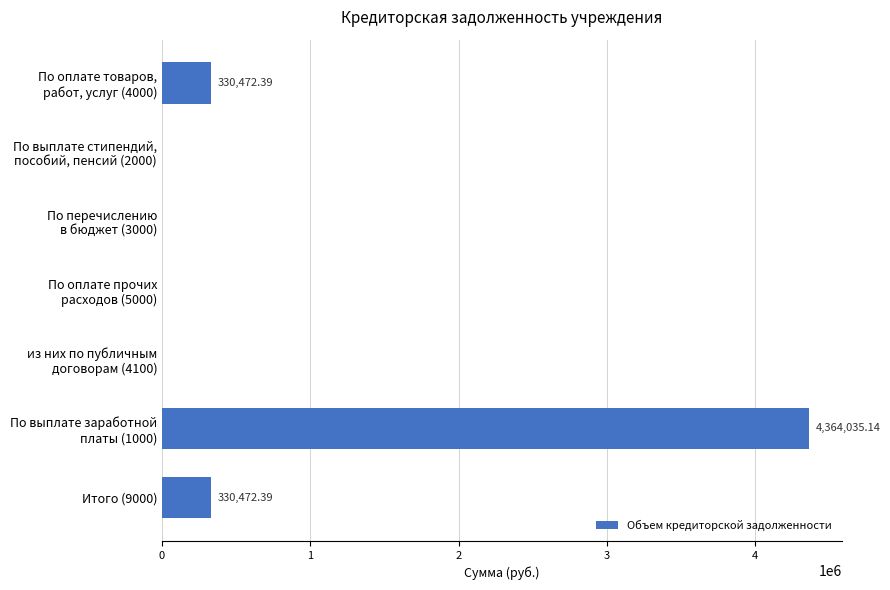

Rank the categories by value from highest to lowest.

5, 0, 6, 1, 2, 3, 4